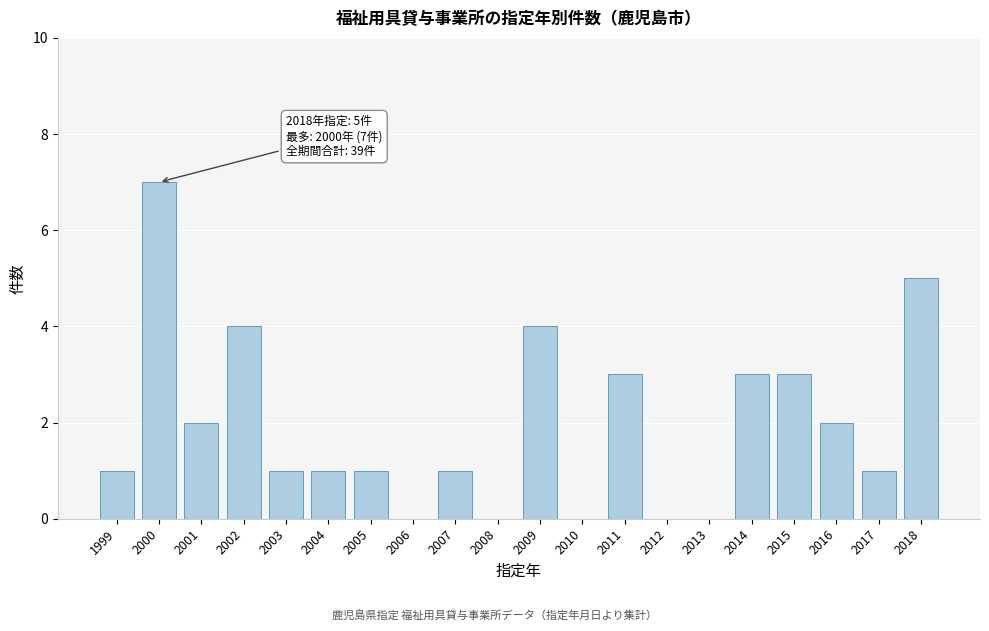

Reading left to right, transcribe all the data shown in this chart.

1999=1	2000=7	2001=2	2002=4	2003=1	2004=1	2005=1	2006=0	2007=1	2008=0	2009=4	2010=0	2011=3	2012=0	2013=0	2014=3	2015=3	2016=2	2017=1	2018=5